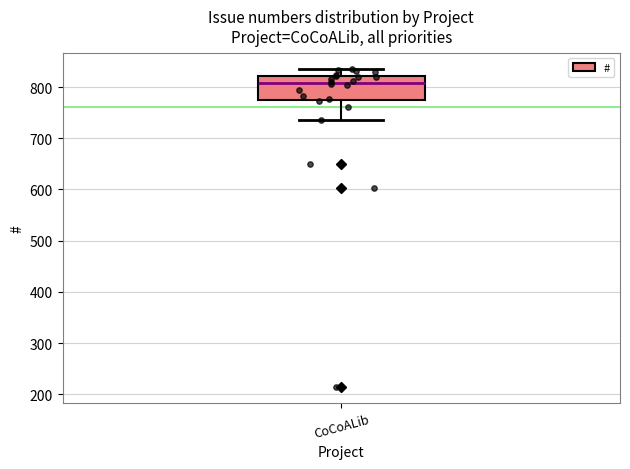

Transcribe this box plot: give where the median line is, the range the box spans, and where the two whiskers end, as read against the y-axis. The values are not printed on the chart, so give them approximately, as read against the axis.

median 810, box 770 to 820, whiskers 740 to 840